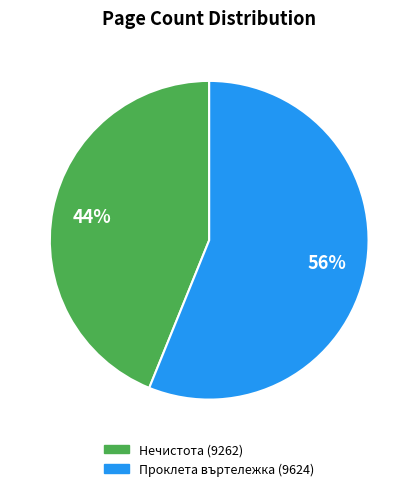

Which slice is the smallest?

Нечистота (9262)